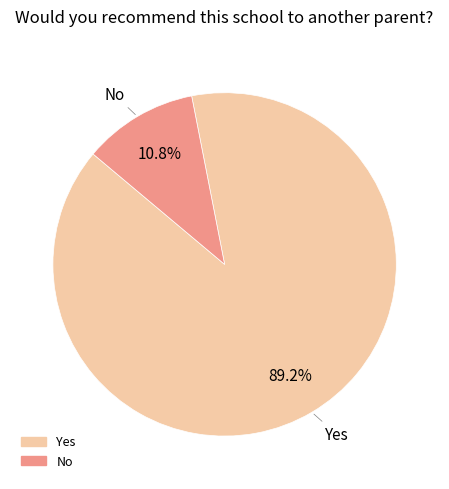

Is Yes the majority of the pie?

Yes